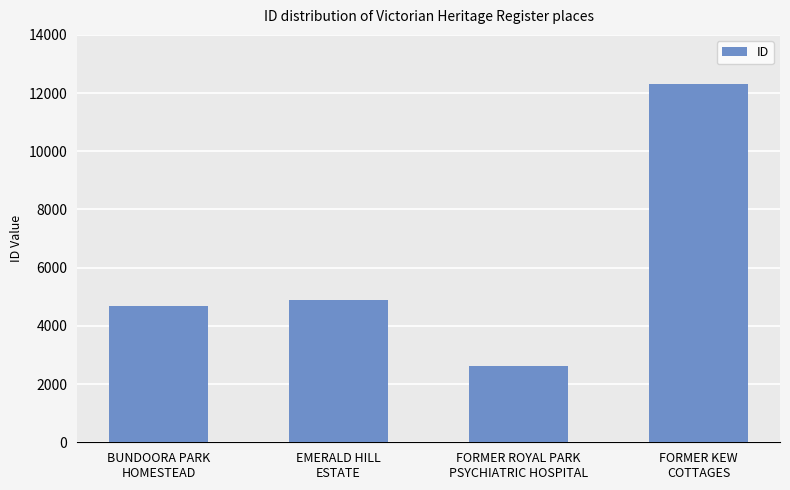

Which label corresponds to the largest value in the chart?

FORMER KEW
COTTAGES